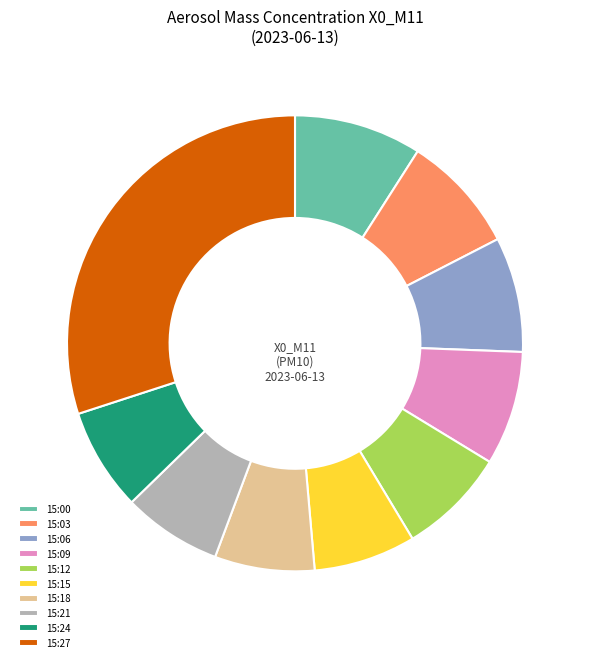

Does 15:00 represent more than half of the total?

No